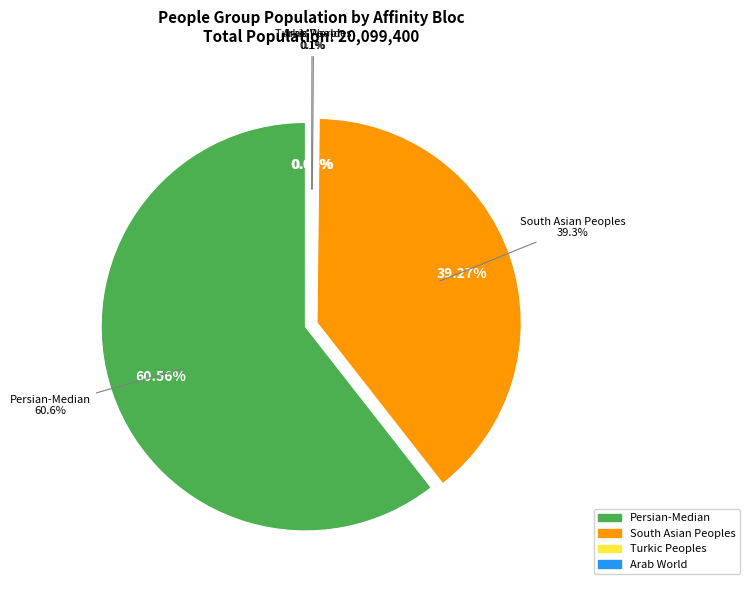

True or false: Afshari accounts for 0% of the total.

True